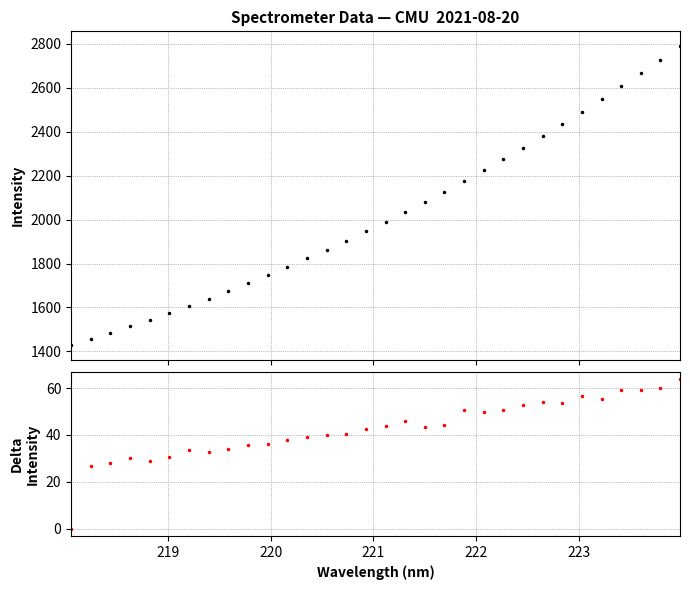

Reading left to right, extract all data points from this chart.

Intensity: 1430.6	1457.2	1485.0	1515.0	1544.0	1574.7	1608.1	1641.0	1674.9	1710.4	1746.3	1784.3	1823.6	1863.7	1904.0	1946.4	1990.4	2036.3	2079.5	2123.9	2174.3	2224.1	2274.8	2327.5	2381.7	2435.3	2491.7	2546.9	2606.2	2665.5	2725.5	2789.2
Delta Intensity: 0.0	26.6	27.9	30.0	29.0	30.7	33.4	32.9	33.9	35.5	36.0	38.0	39.3	40.1	40.3	42.4	44.0	45.8	43.2	44.4	50.4	49.7	50.7	52.7	54.2	53.5	56.4	55.2	59.3	59.3	60.0	63.7